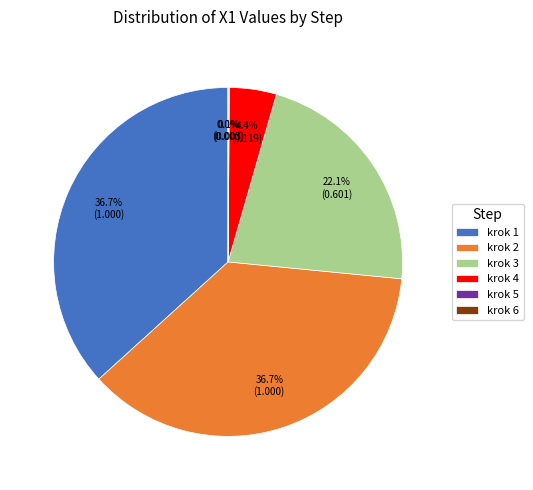

Between krok 4 and krok 1, which is larger?

krok 1